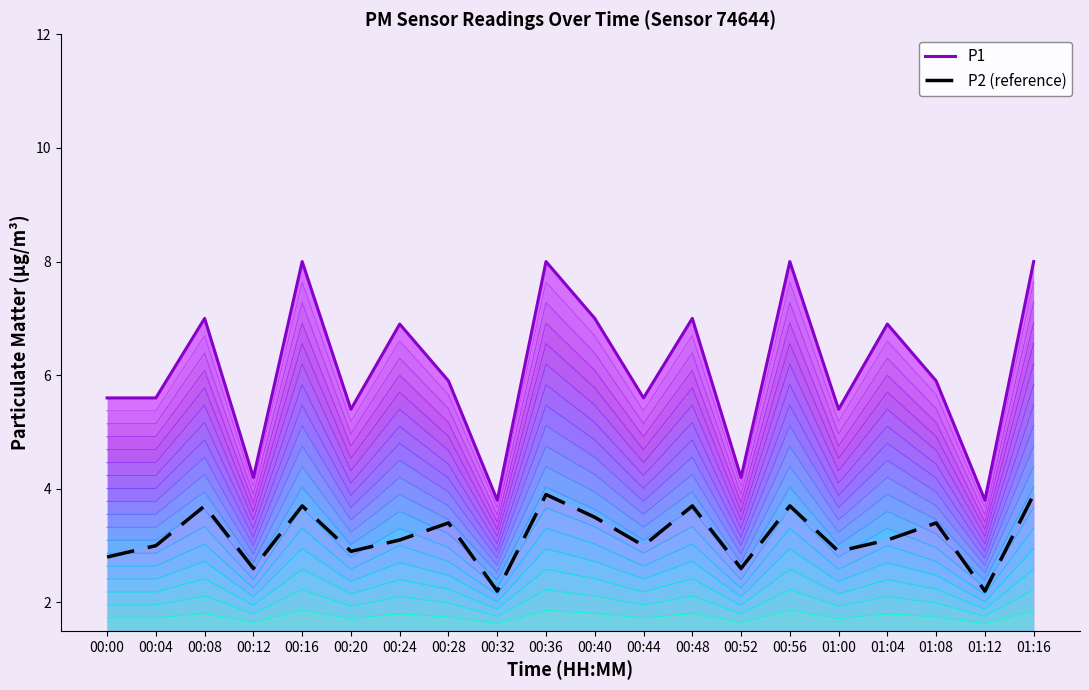

What are all the series names shown in the legend?

P1, P2 (reference)